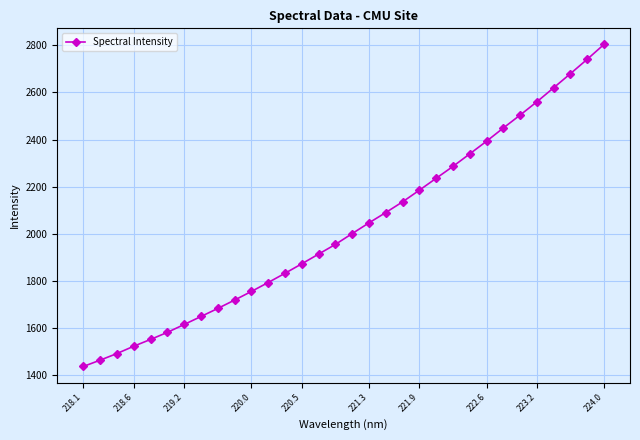

What is the value of the 27th point from the left?

2504.0